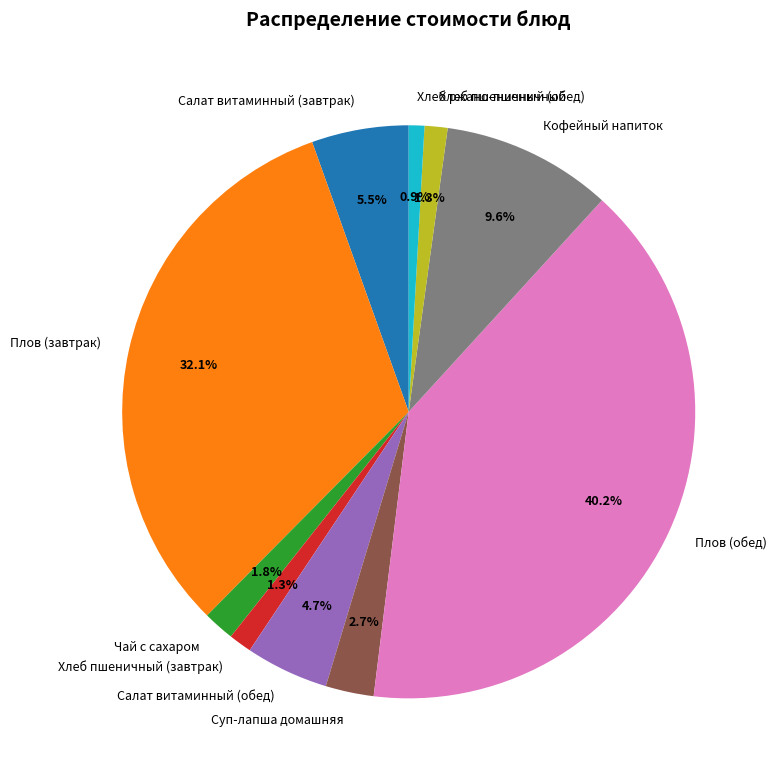

Combined, what portion of the pie is Хлеб ржано-пшеничный and Хлеб пшеничный (обед)?

2.2%